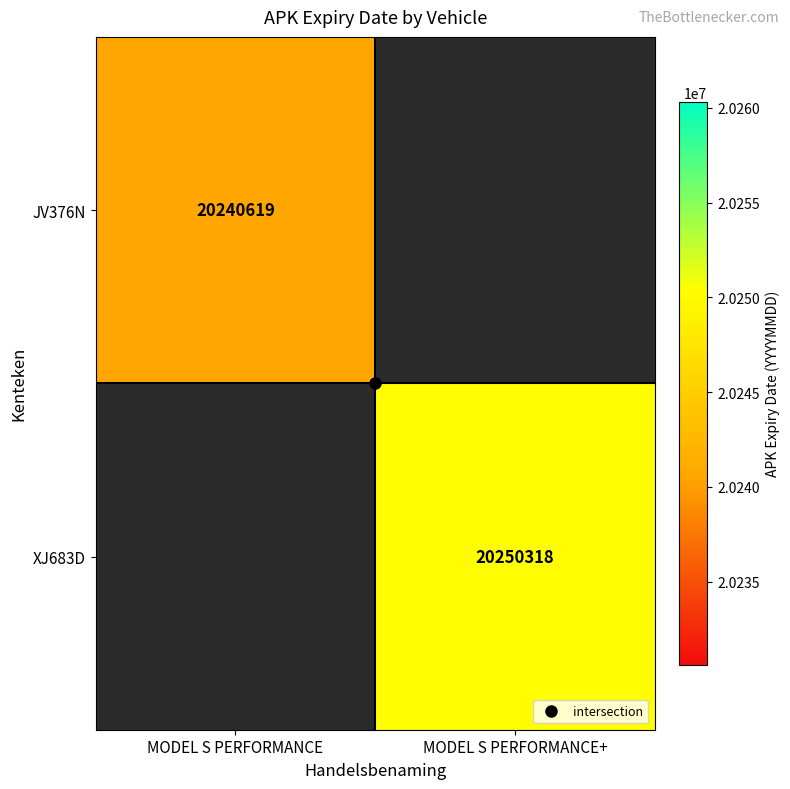

How many values in JV376N are above zero?

1